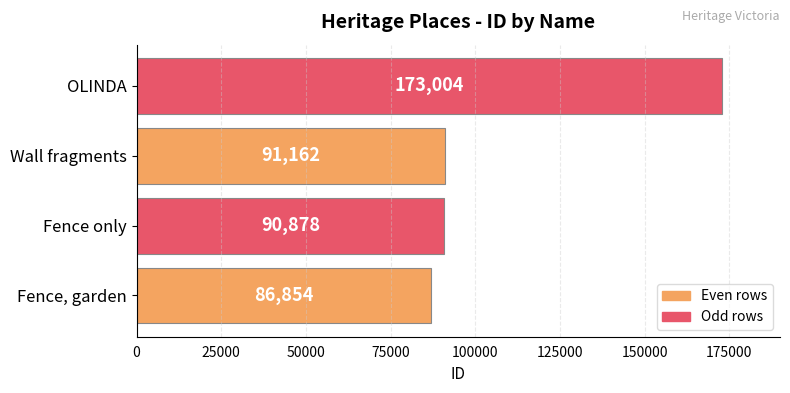

Rank the categories by value from highest to lowest.

OLINDA, Wall fragments, Fence only, Fence, garden